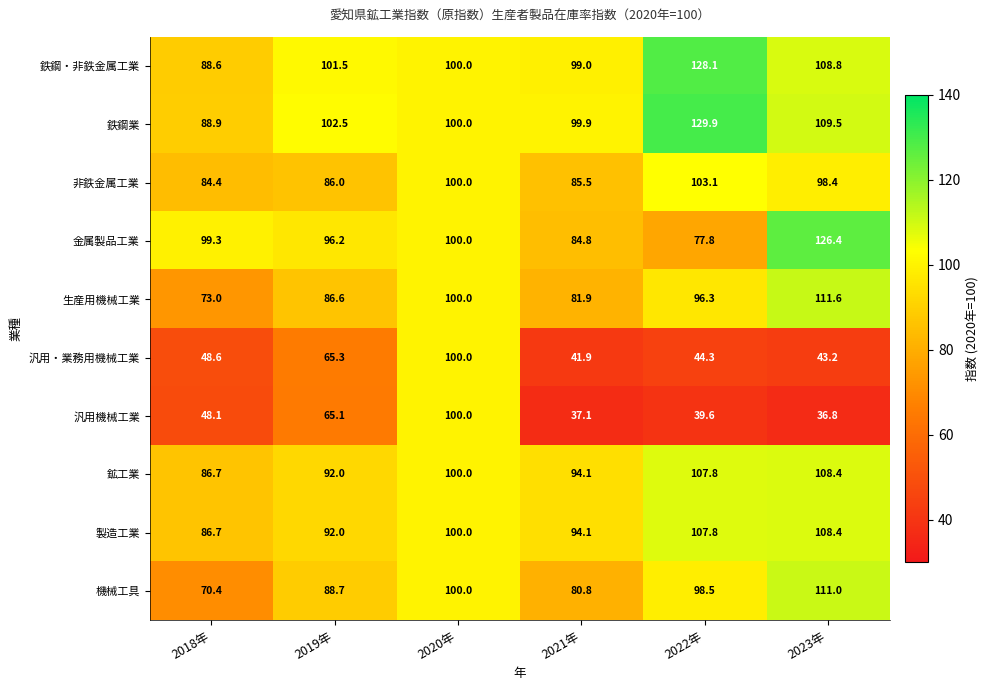

How many categories are shown in the chart?

6